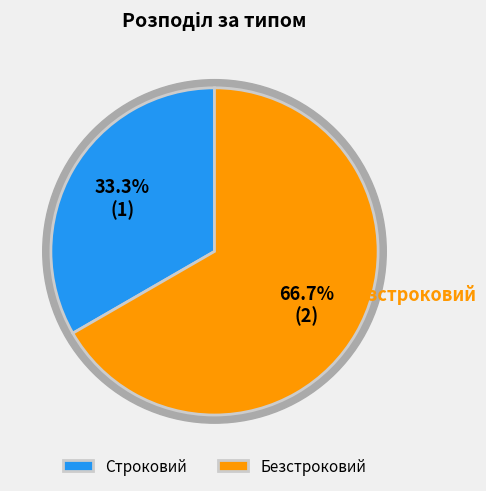

What portion of the pie excludes Безстроковий?

33.3%